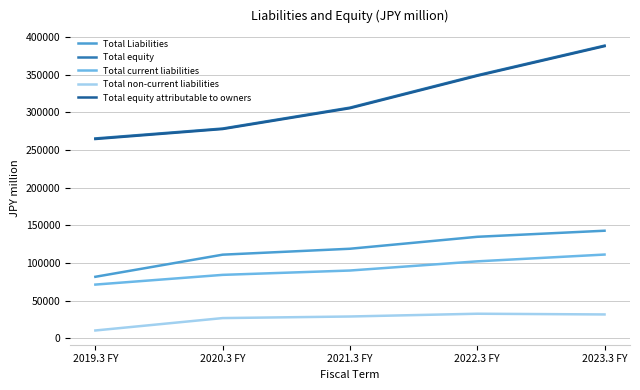

What is the total value across all series at 2020.3 FY?

777917